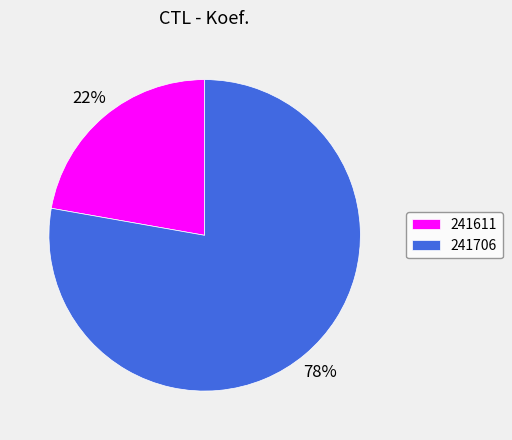

Which slice represents more than half of the pie?

241706